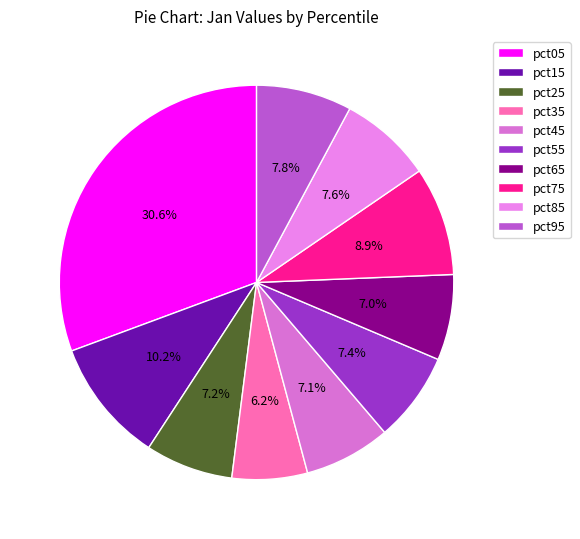

Which has a higher value, pct85 or pct75?

pct75